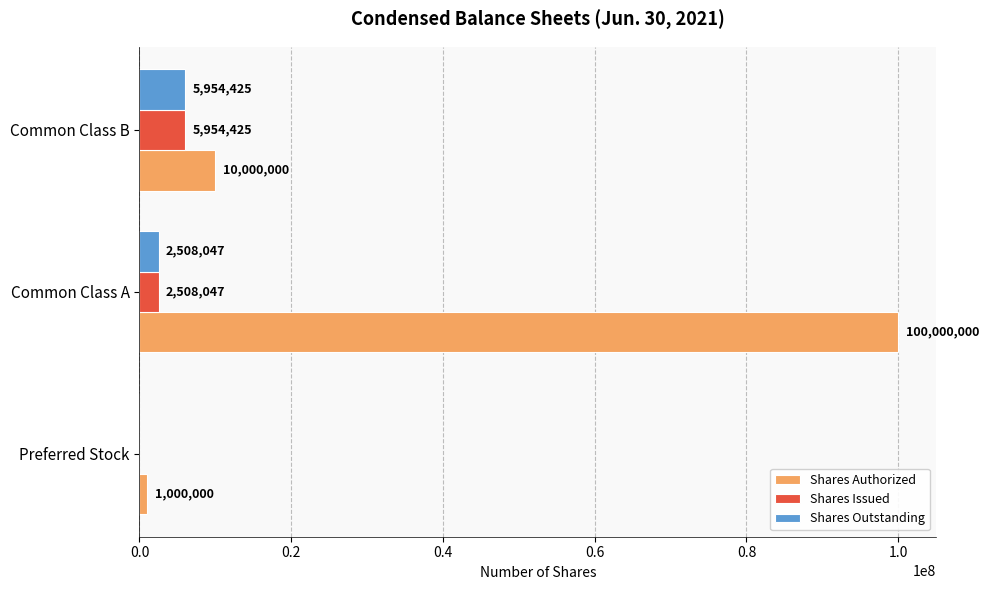

The value of Shares Issued at Common Class A is 2508047. True or false?

True